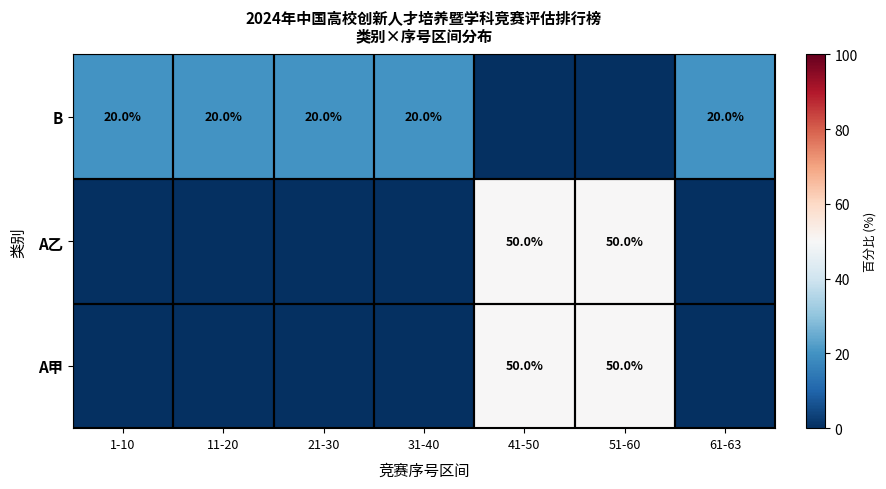

Is the value of A乙 at 41-50 greater than the value of B at 11-20?

Yes